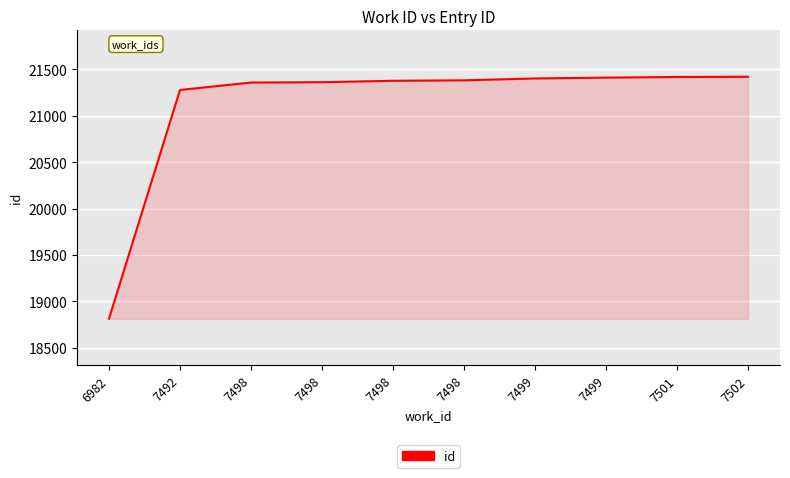

The value at 7502 is 21420. True or false?

True